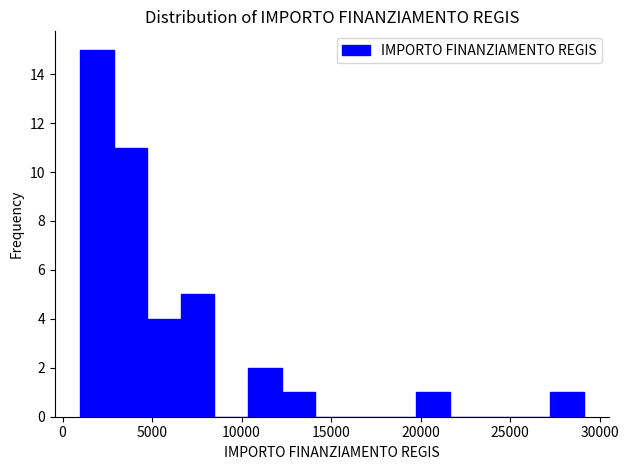

Around what value on the x-axis is the tallest bar? Give the approximate position of its centre, as read against the axis.

2000